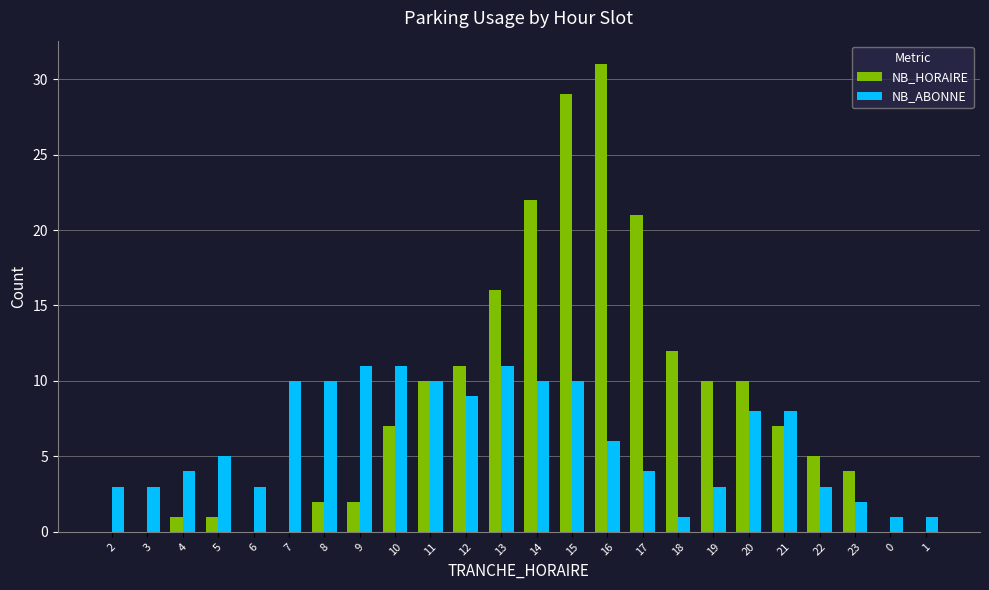

What is the sum of all NB_HORAIRE values?

201